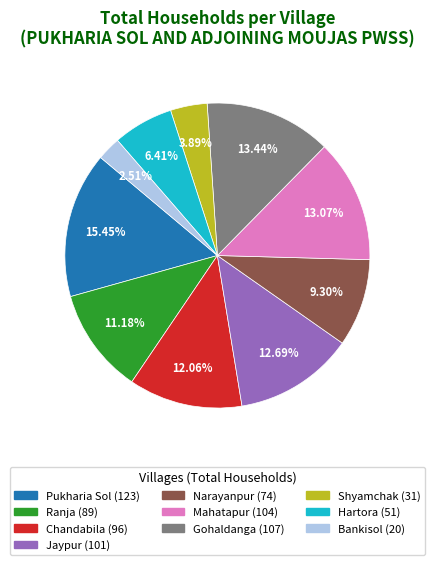

How many slices are in this pie chart?

10